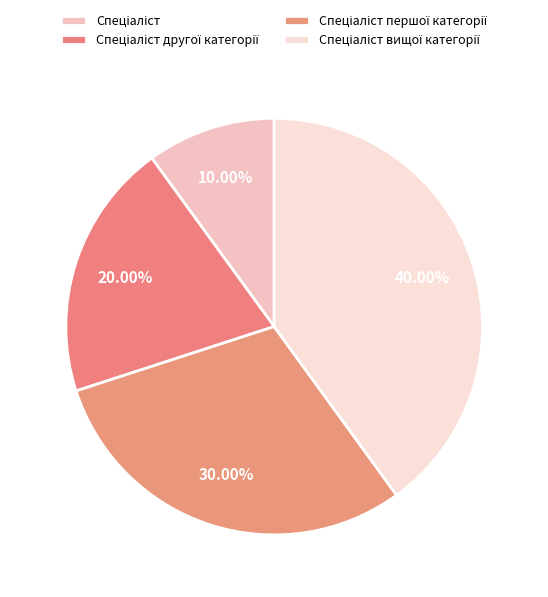

Does Спеціаліст другої категорії account for over 50% of the chart?

No